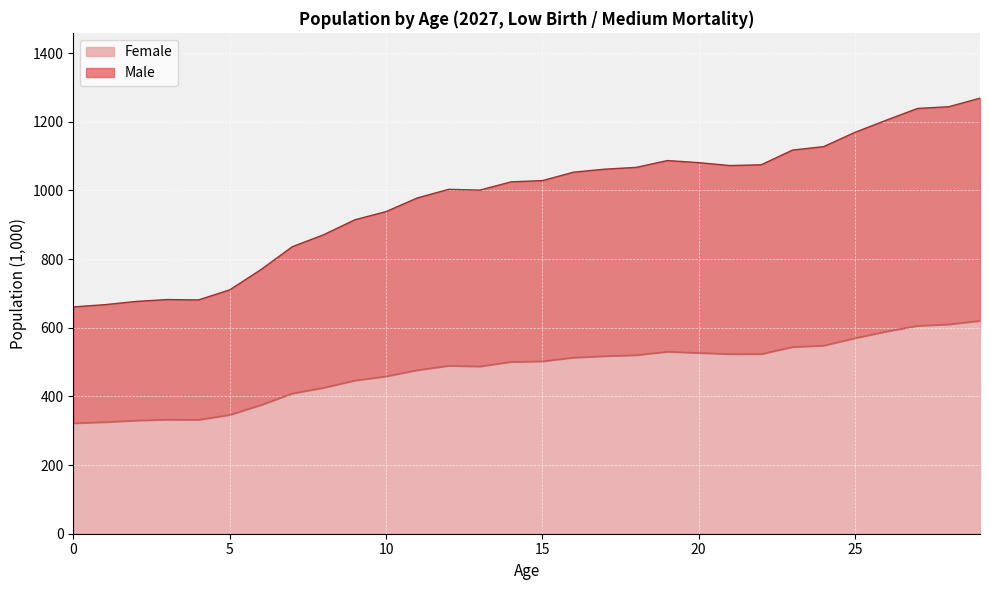

What is the maximum value for Female?

620.5